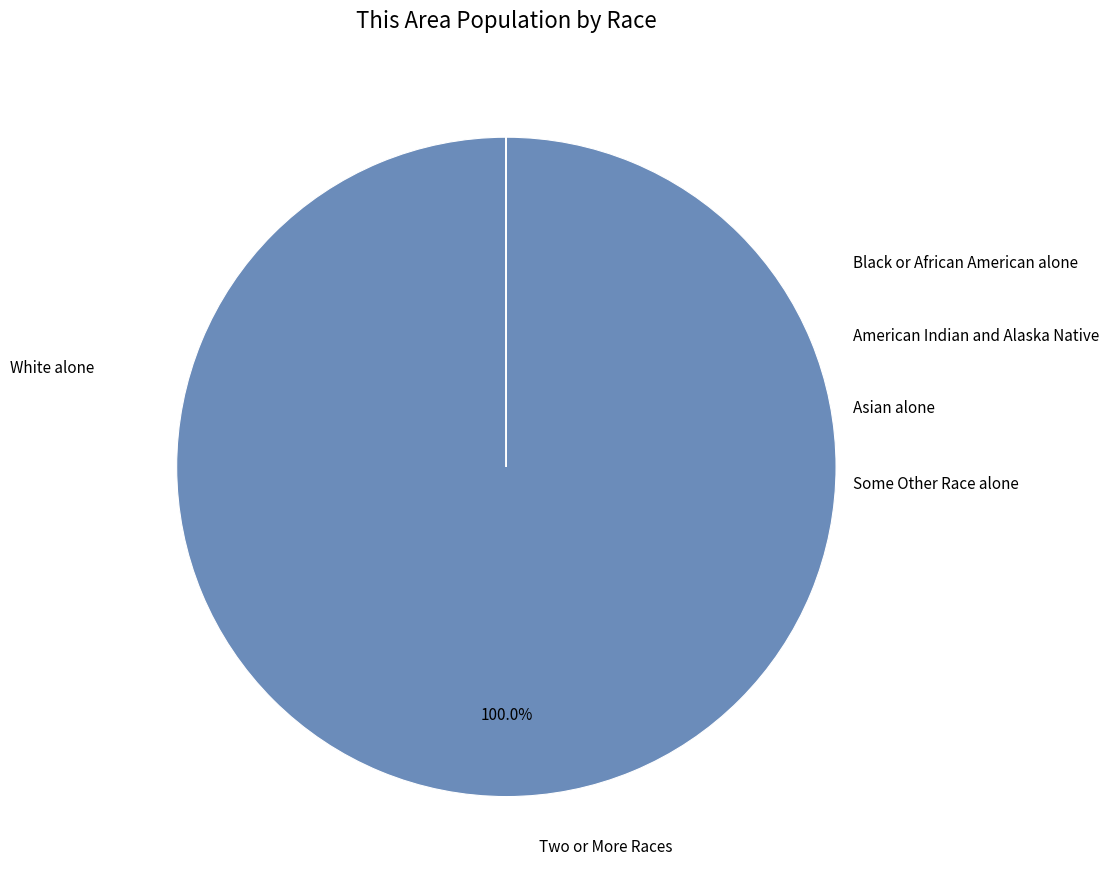

How many slices are in this pie chart?

6